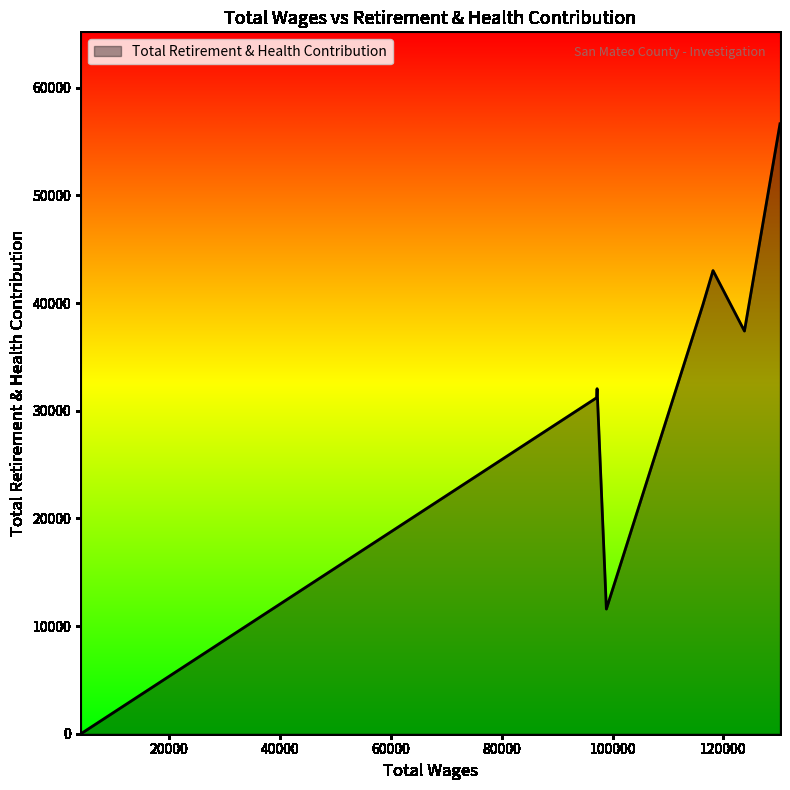

How many interior local valleys (lower than both neighbors) does the data have?

2